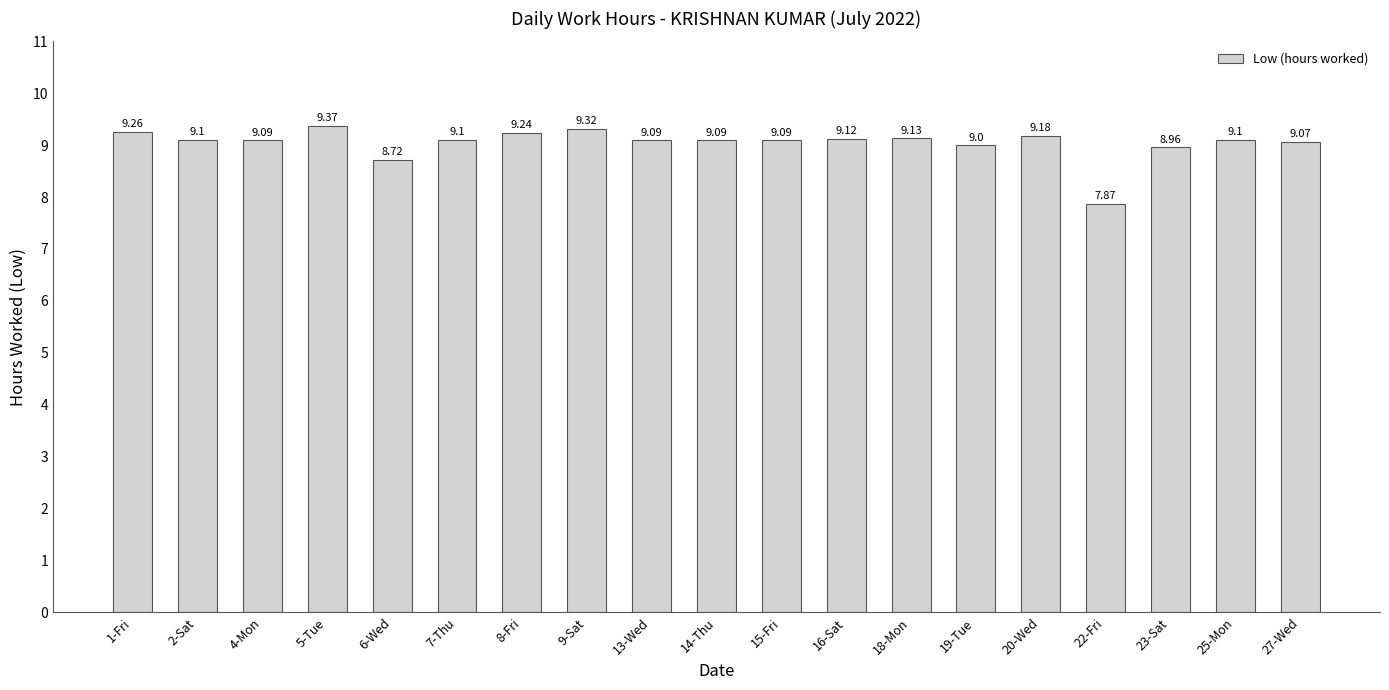

What position from the left is 5-Tue?

4